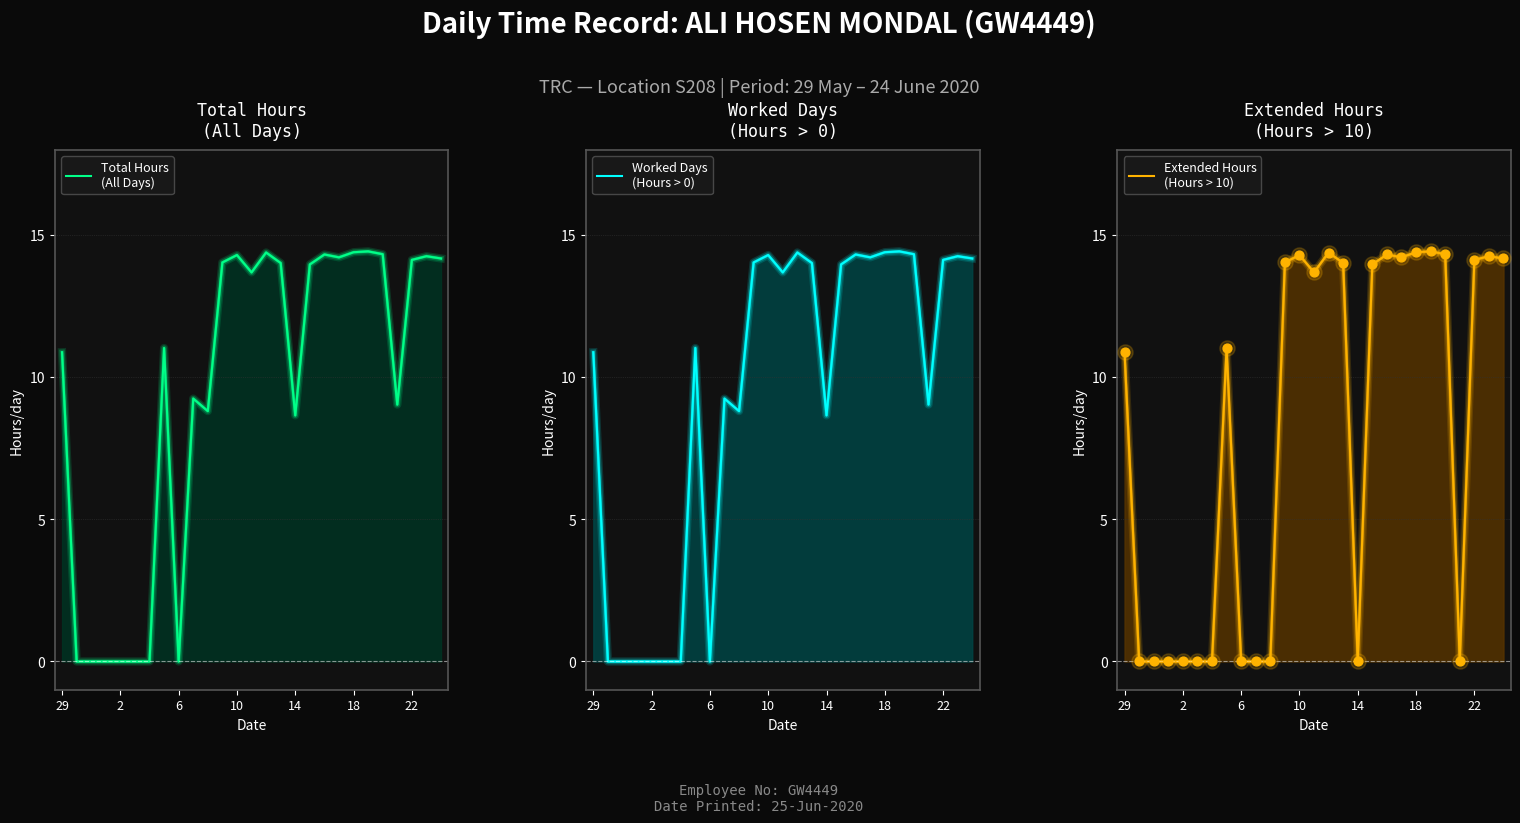

Which series has the largest total across all categories?

Total Hours
(All Days)